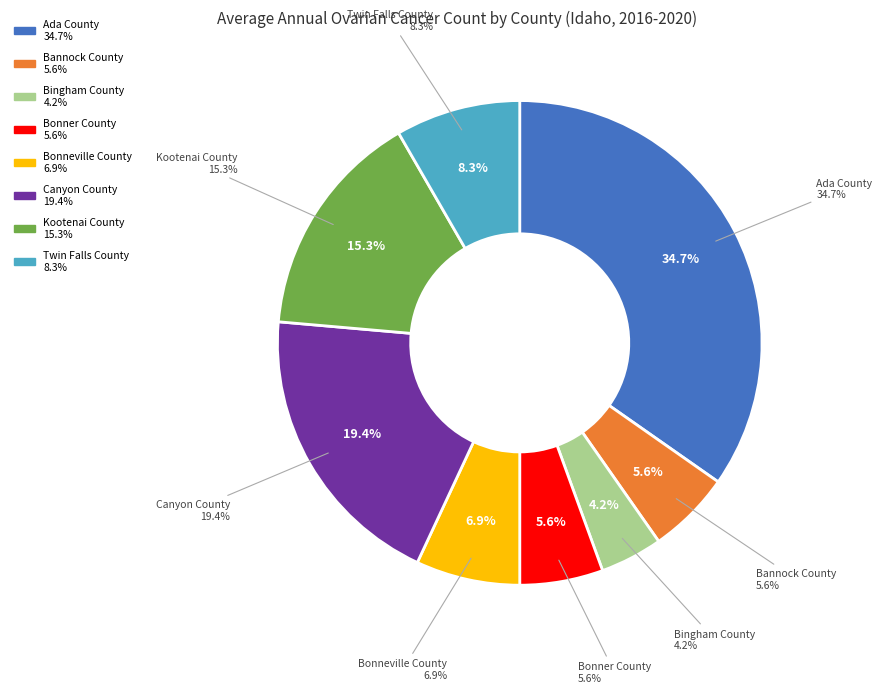

Do Kootenai County and Bannock County together represent more than half of the pie?

No